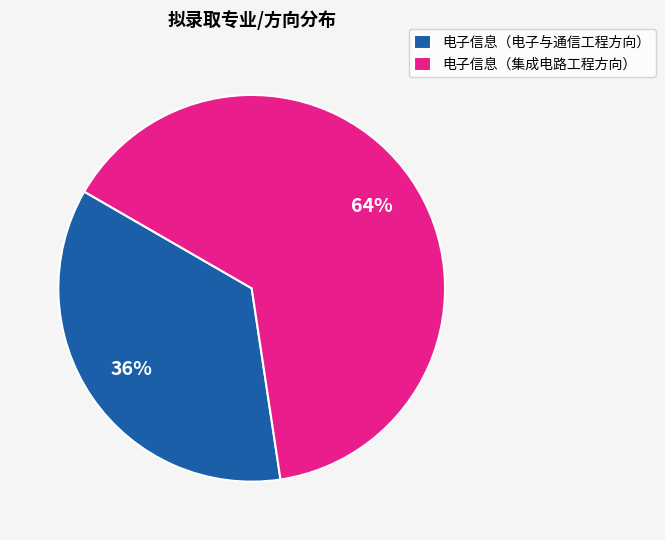

To the nearest percent, what is the average slice percentage?

50%